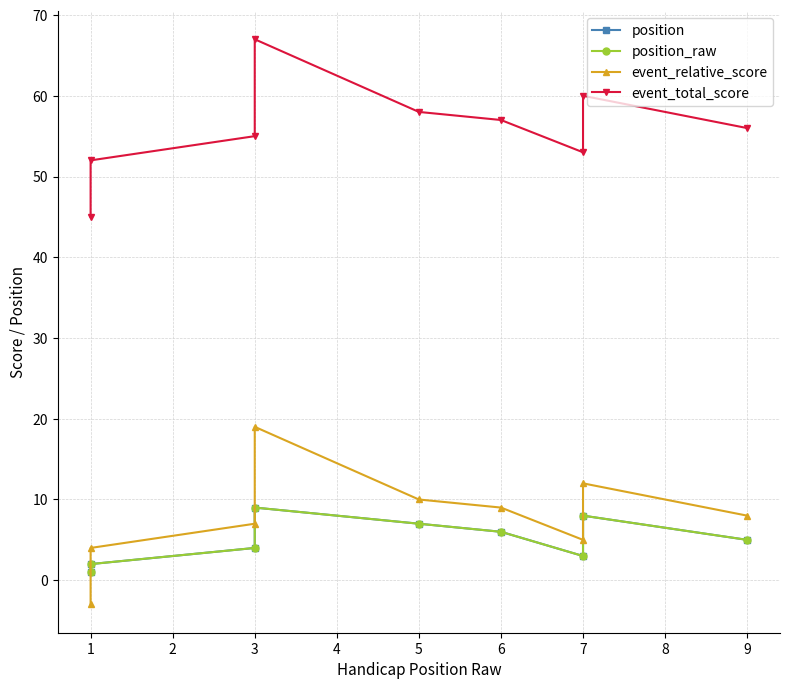

Which has a higher value, 7 or 3?

7